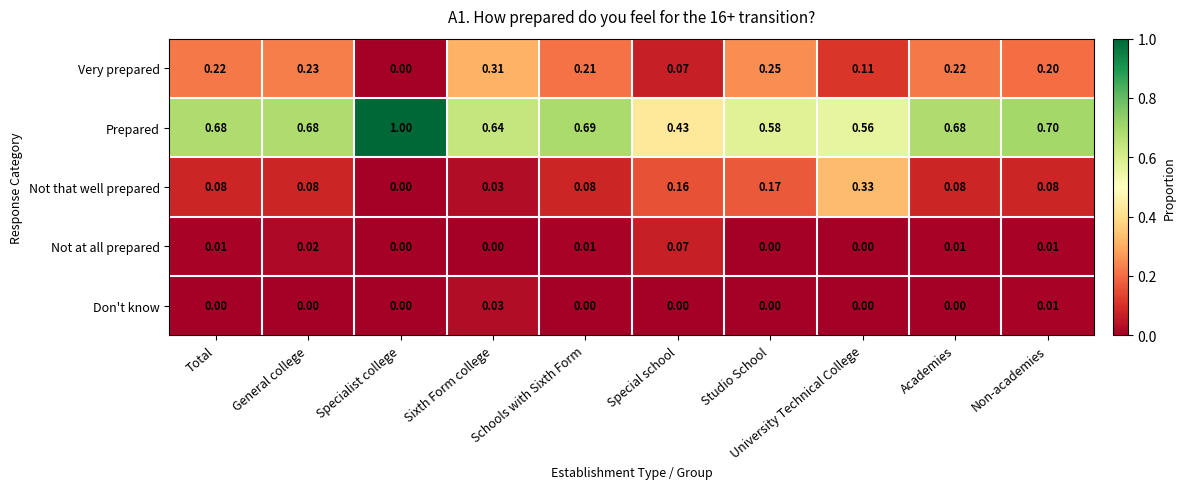

List the series in order of their peak value, highest first.

Prepared, Not that well prepared, Very prepared, Not at all prepared, Don't know